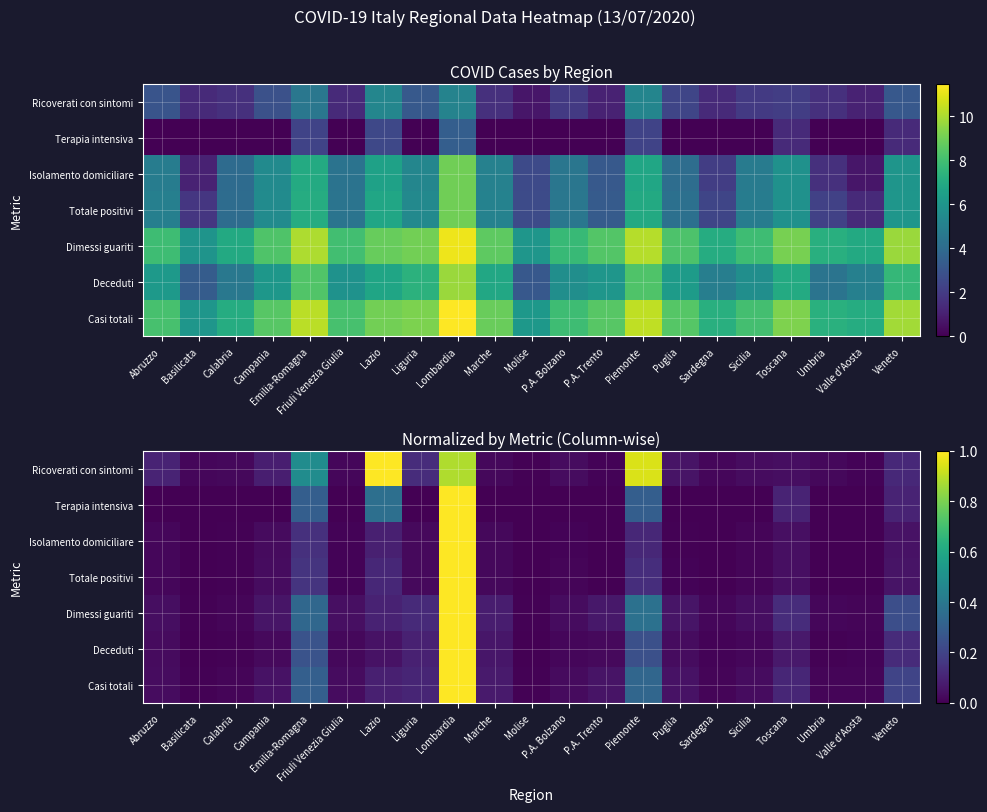

What is the maximum value for Totale positivi?

1.0